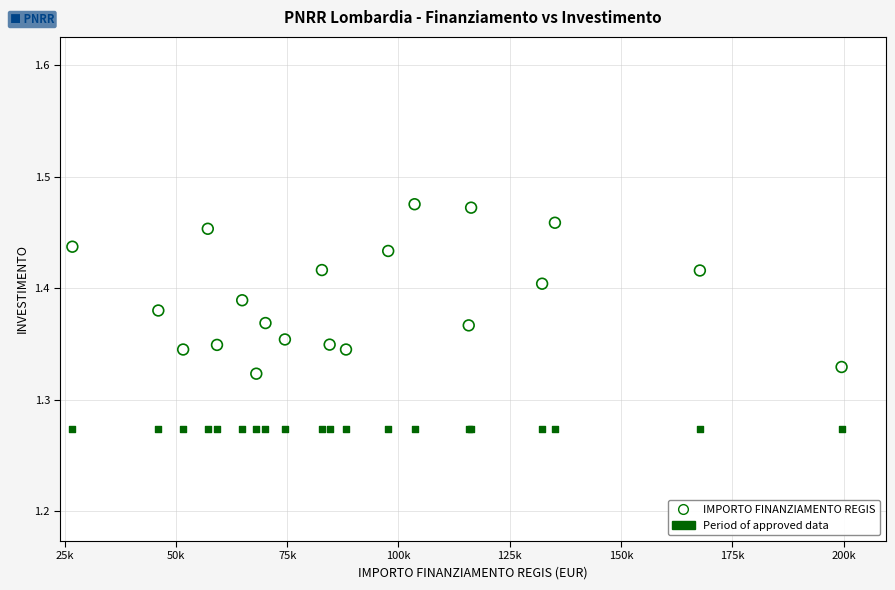

Which series contains the lowest Y value?

Period of approved data